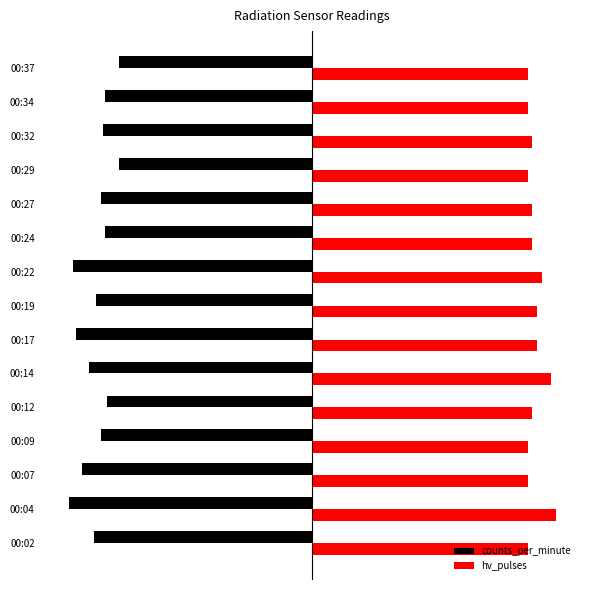

At how many categories does at least one series exceed 26?

15